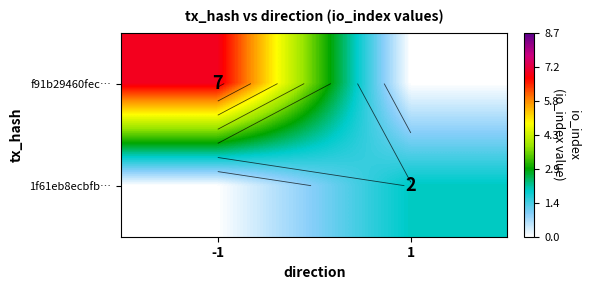

How many values in the f91b29460fec… series are below 7?

1